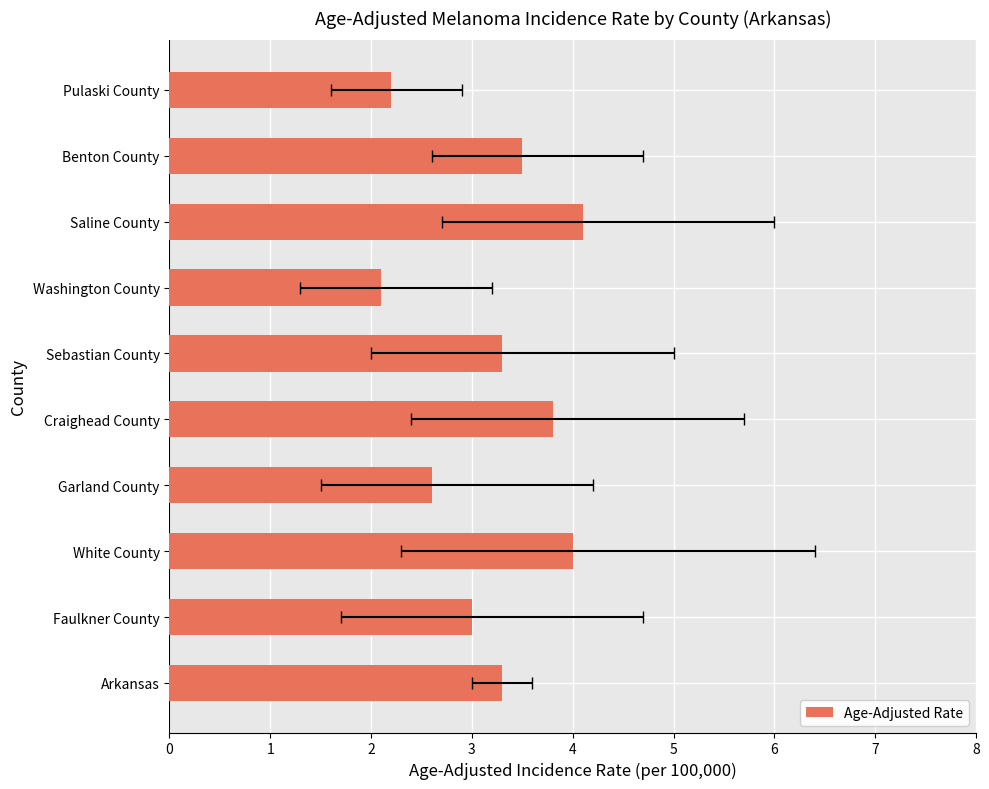

Is it true that the value at Faulkner County is 4.6?

False